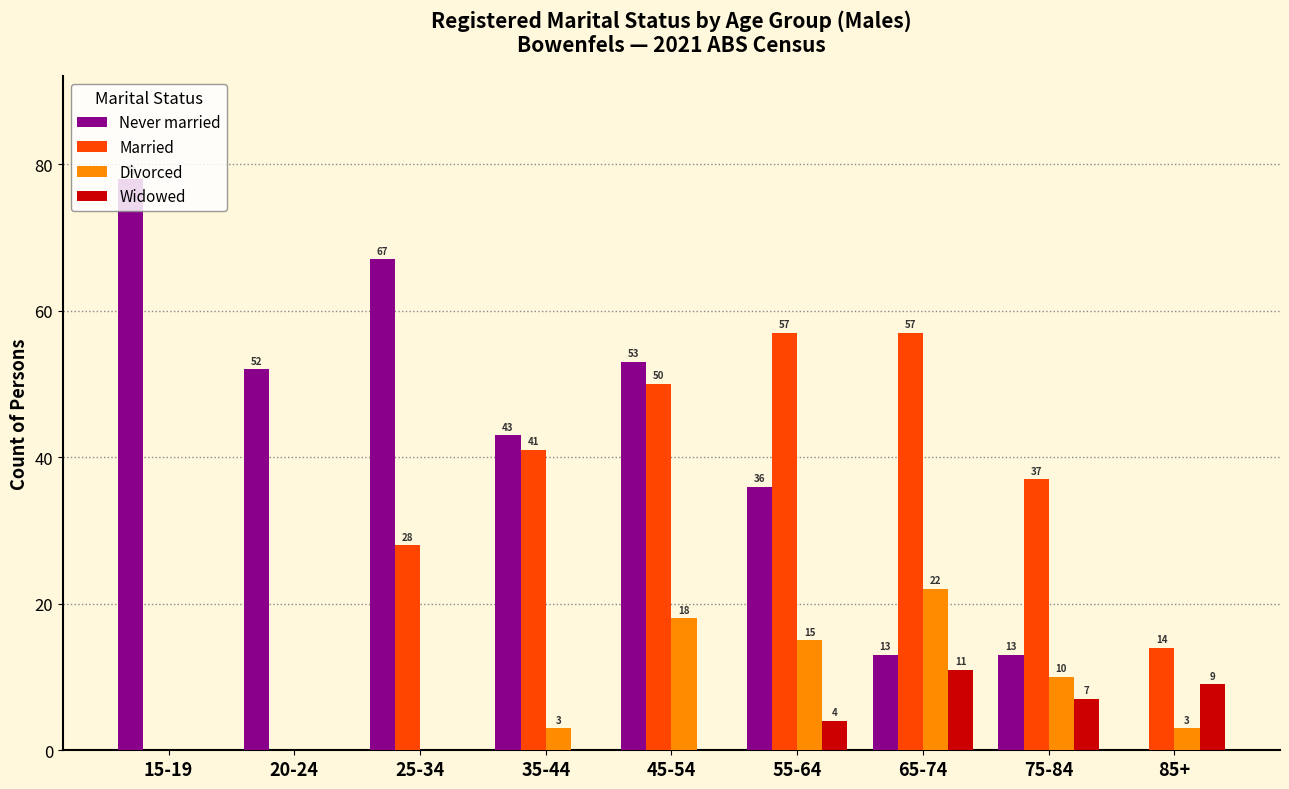

Is the value of Divorced at 15-19 greater than the value of Never married at 15-19?

No